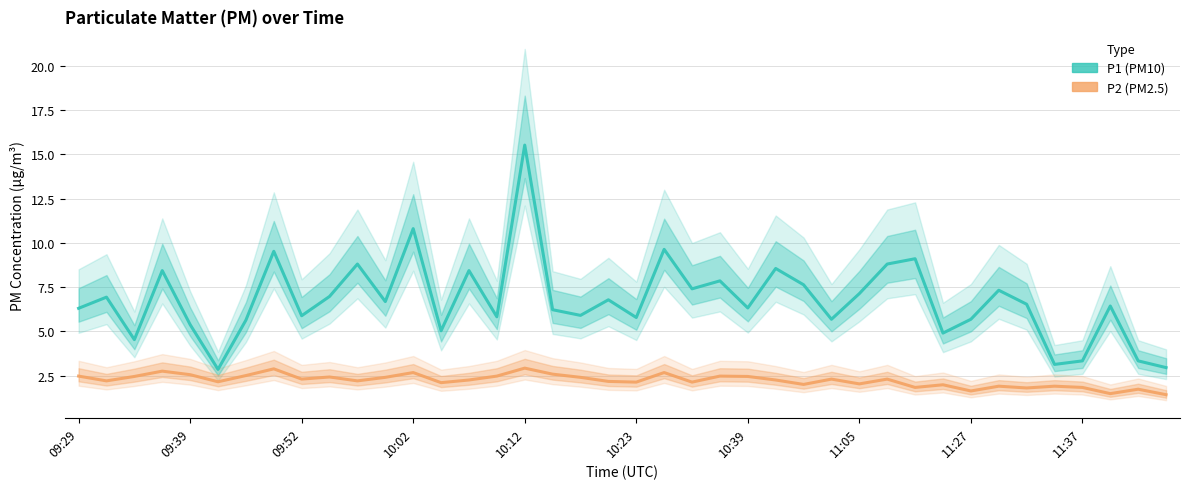

Does the chart have visible grid lines?

Yes